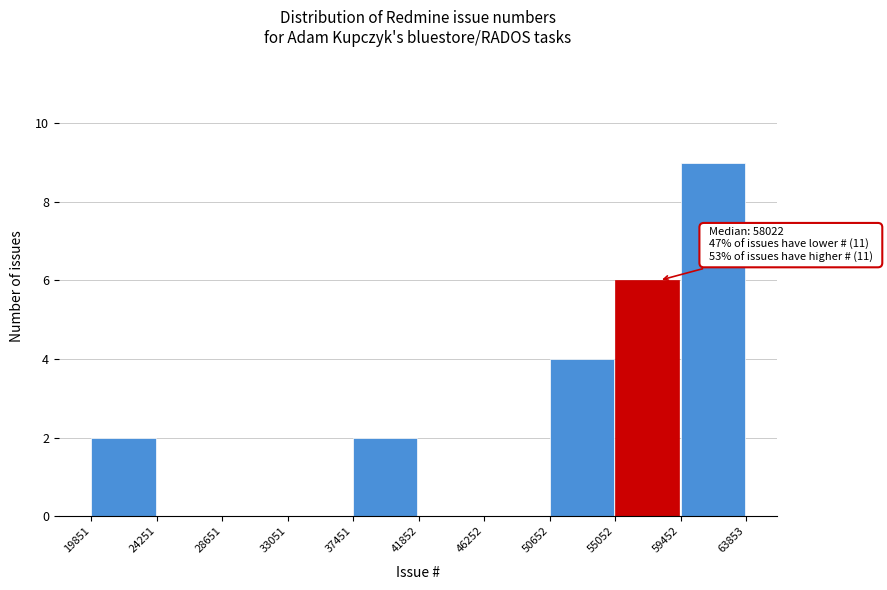

Over which range of the x-axis is the bar tallest?

59452 to 63853